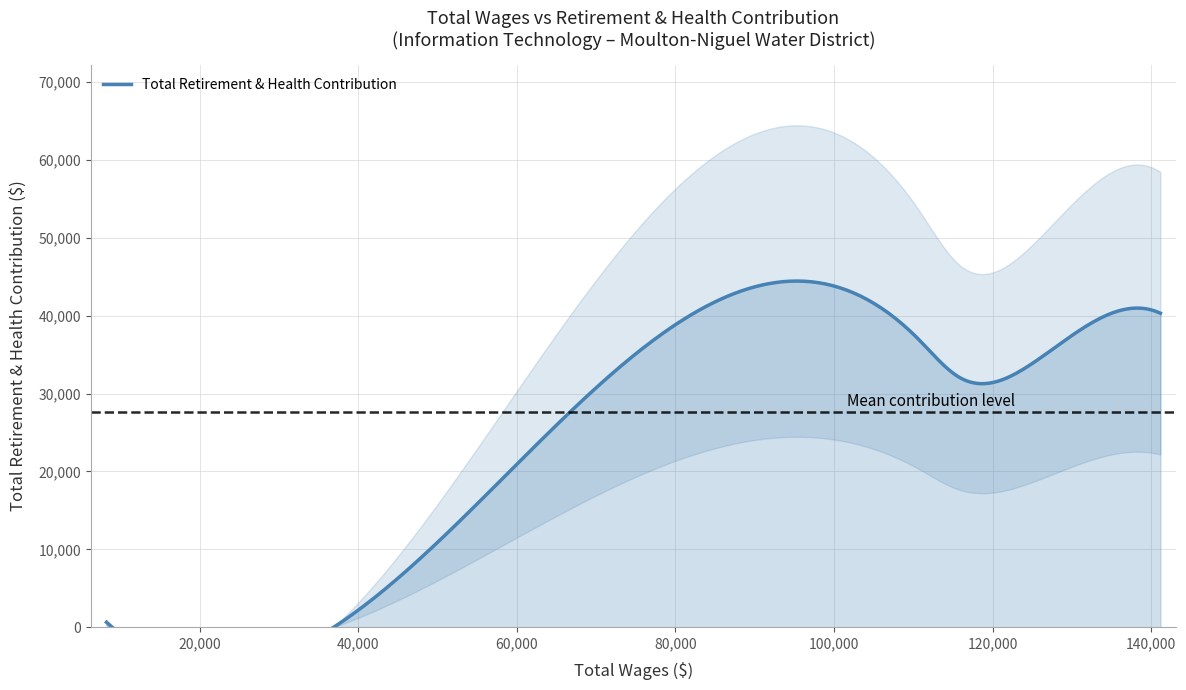

Does the chart display data point markers on the line(s)?

No